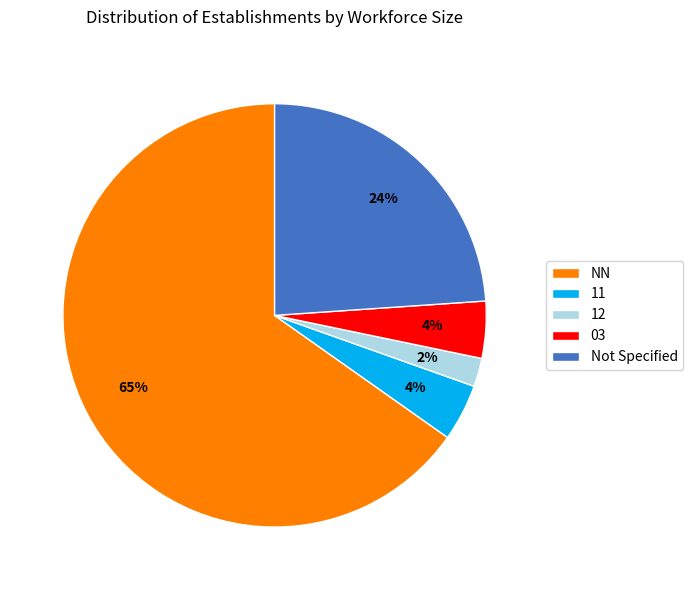

Is the sum of NN and Not Specified greater than half?

Yes